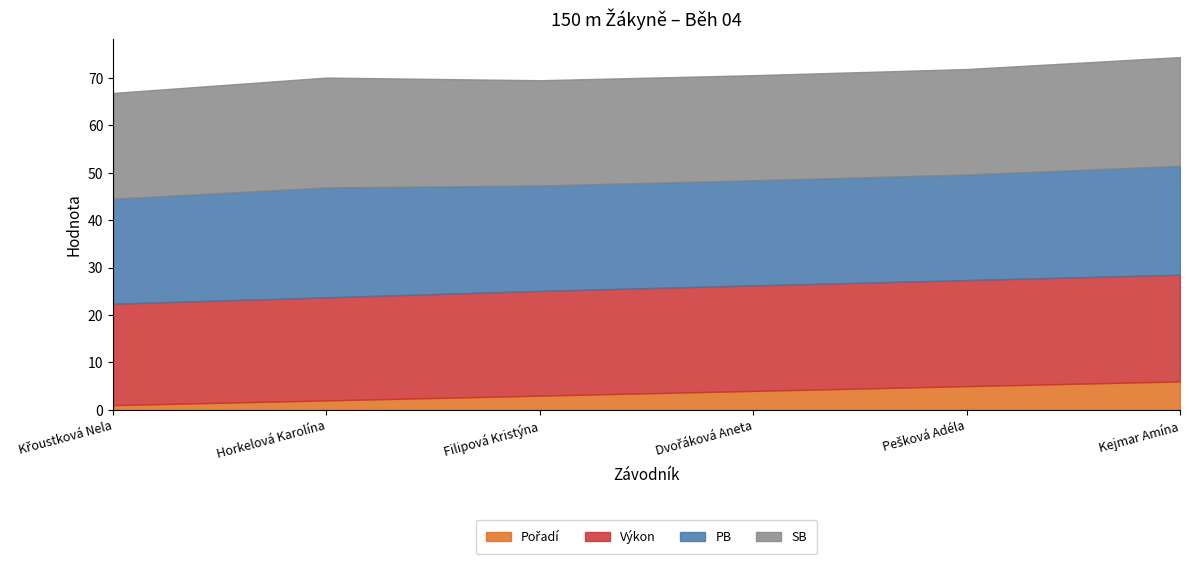

What is the approximate value of Výkon at Filipová Kristýna?

22.1